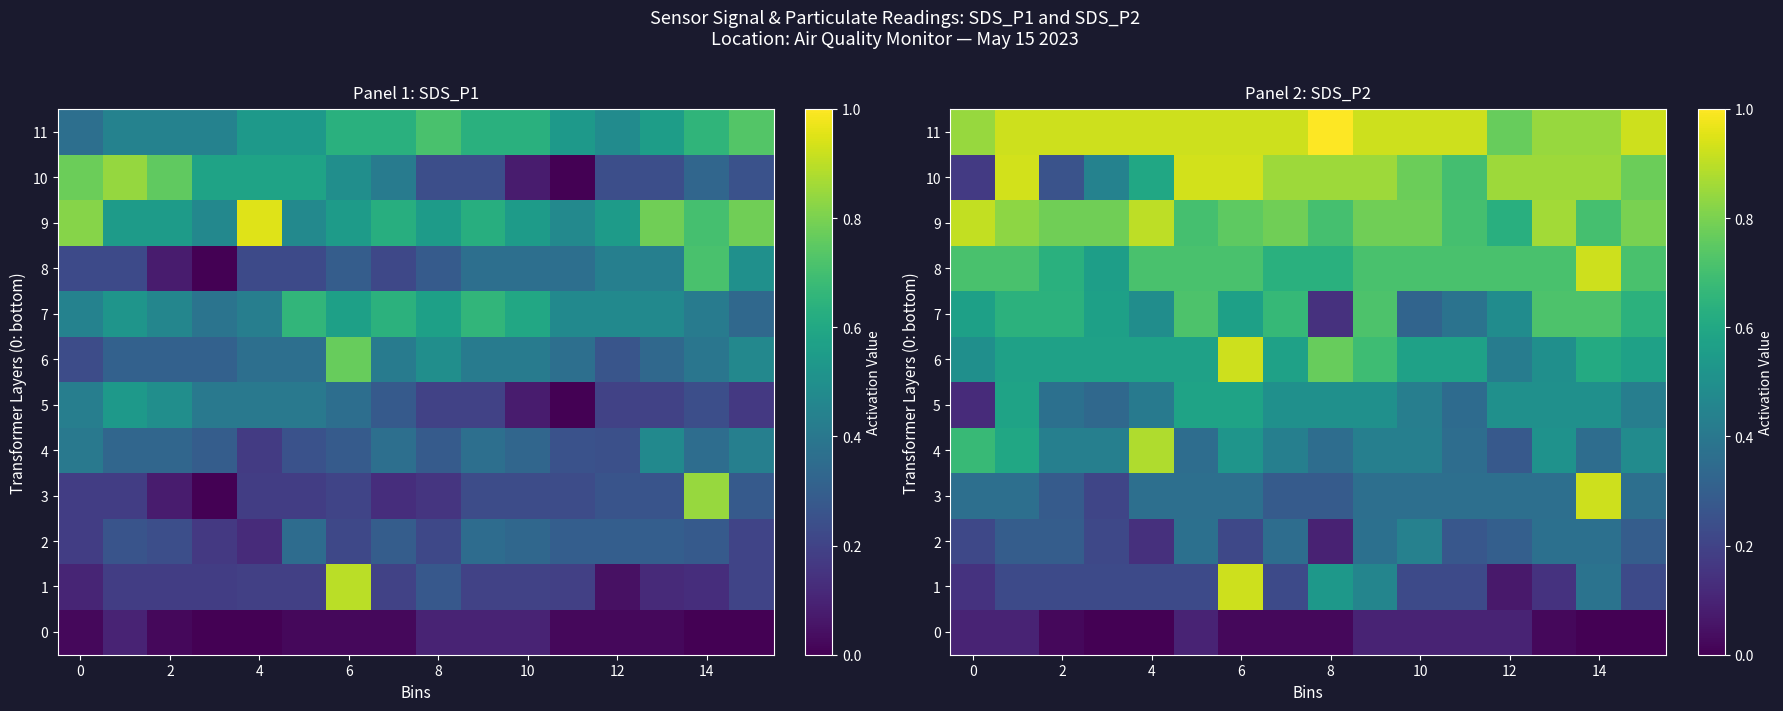

What is the approximate value of 2 at 14?

0.4